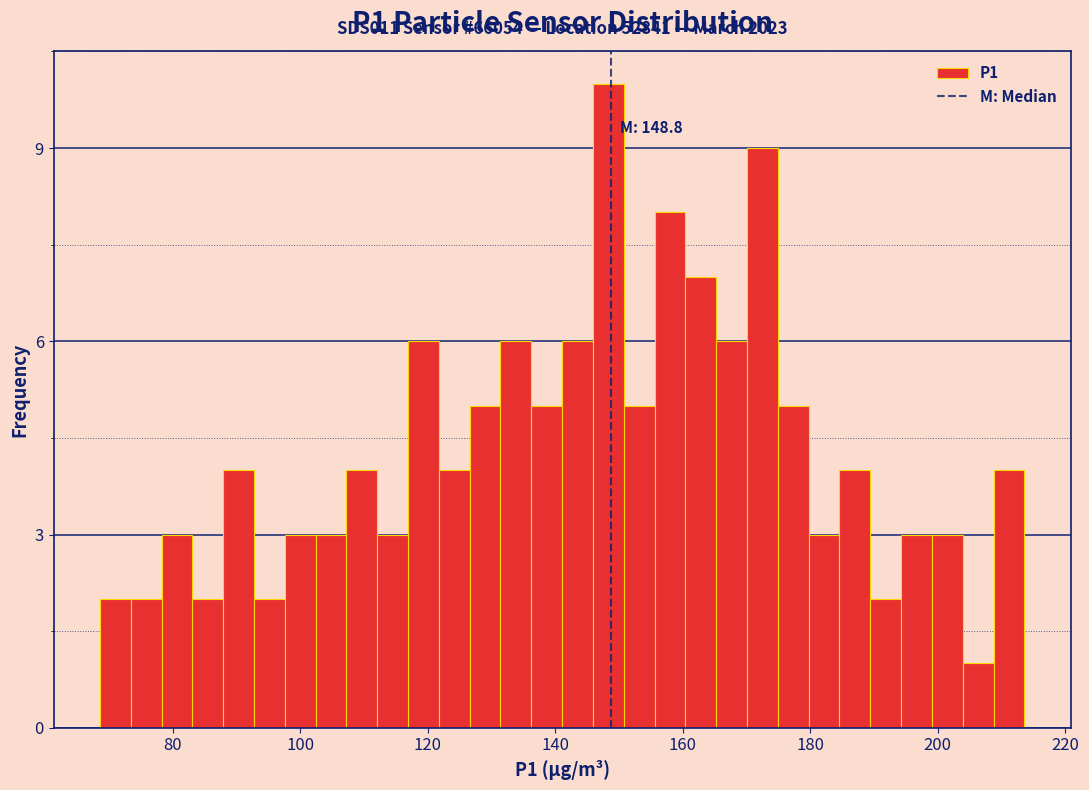

Around what value on the x-axis is the tallest bar? Give the approximate position of its centre, as read against the axis.

148